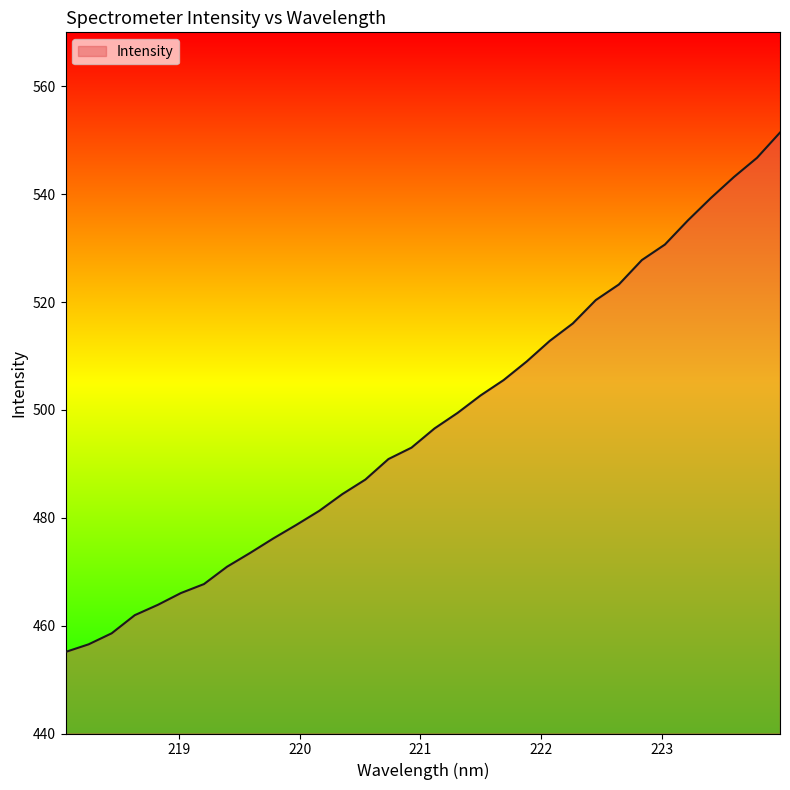

What is the smallest value displayed?

455.1